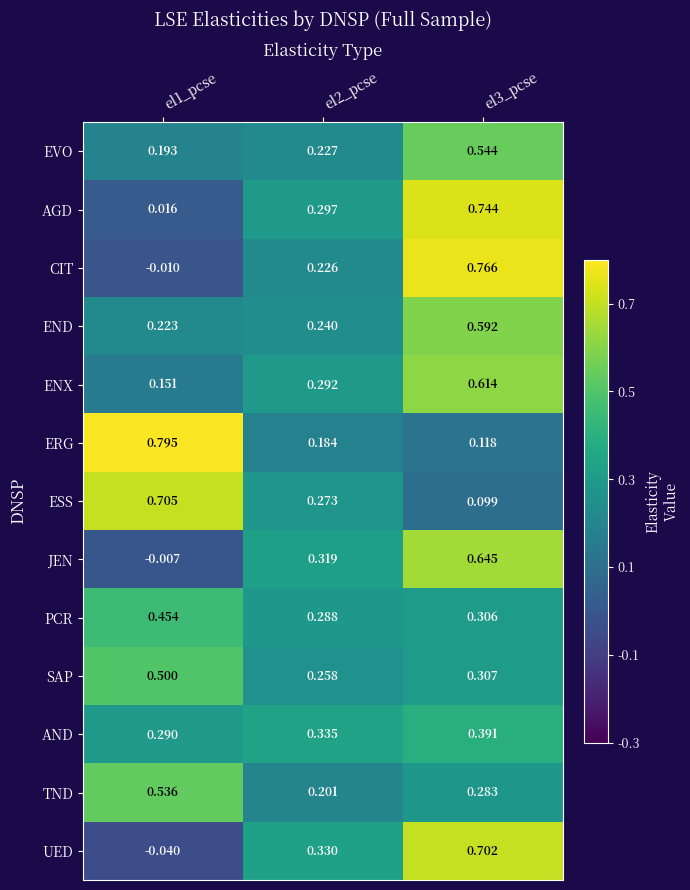

At el3_pcse, list the series in order from largest to smallest.

CIT, AGD, UED, JEN, ENX, END, EVO, AND, SAP, PCR, TND, ERG, ESS